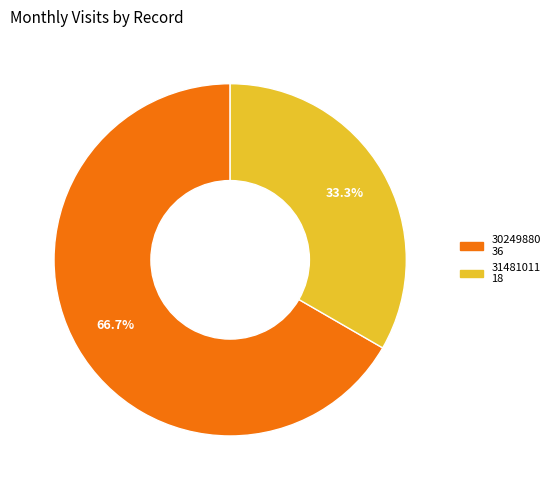

Which slice is the smallest?

31481011